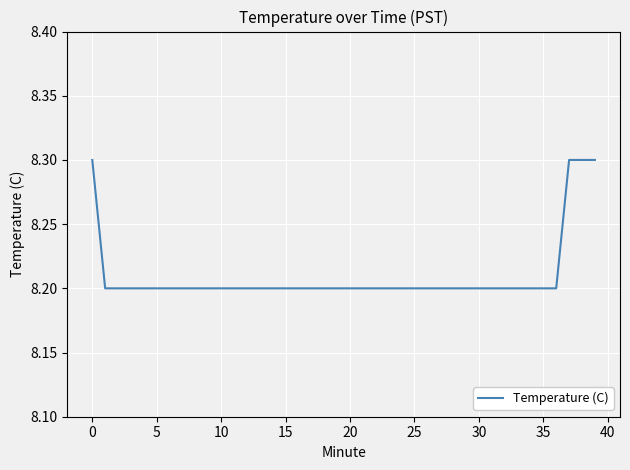

How many values are between 8 and 9?

40